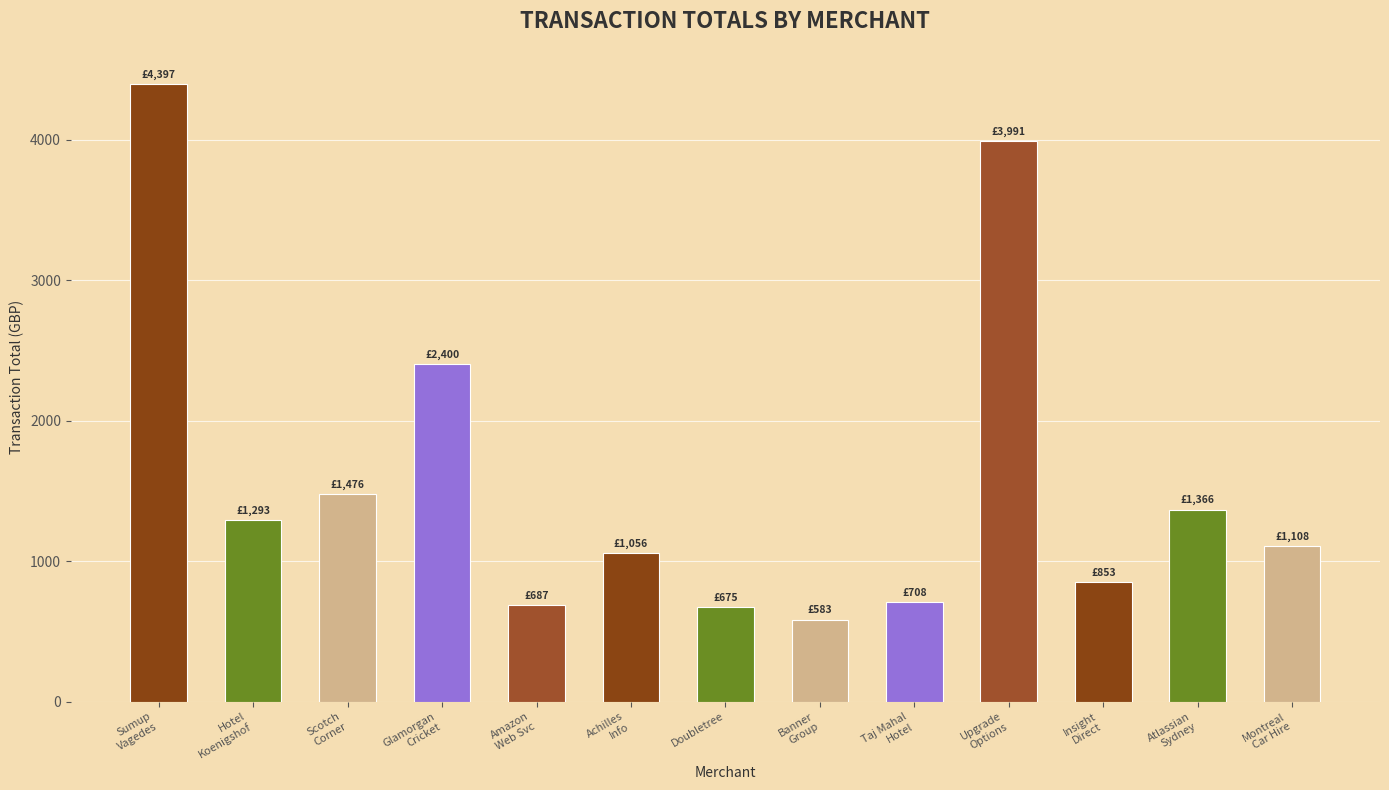

What is the value of the 7th bar from the left?

675.0